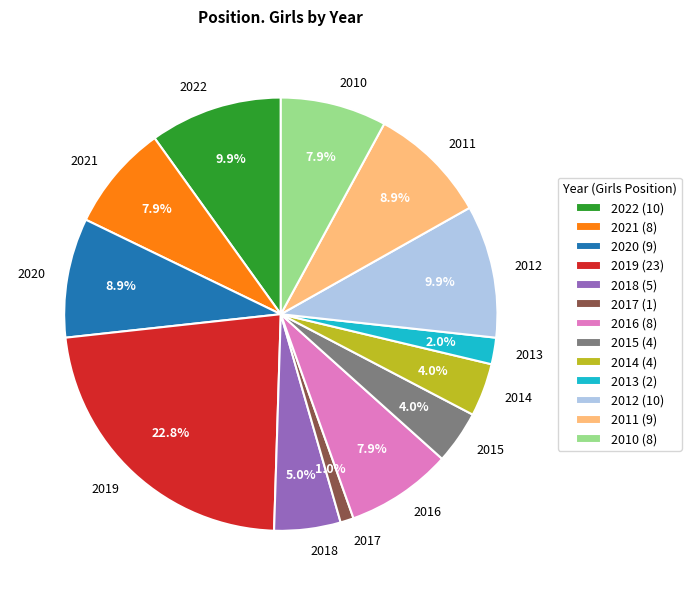

Does any single category account for the majority?

No